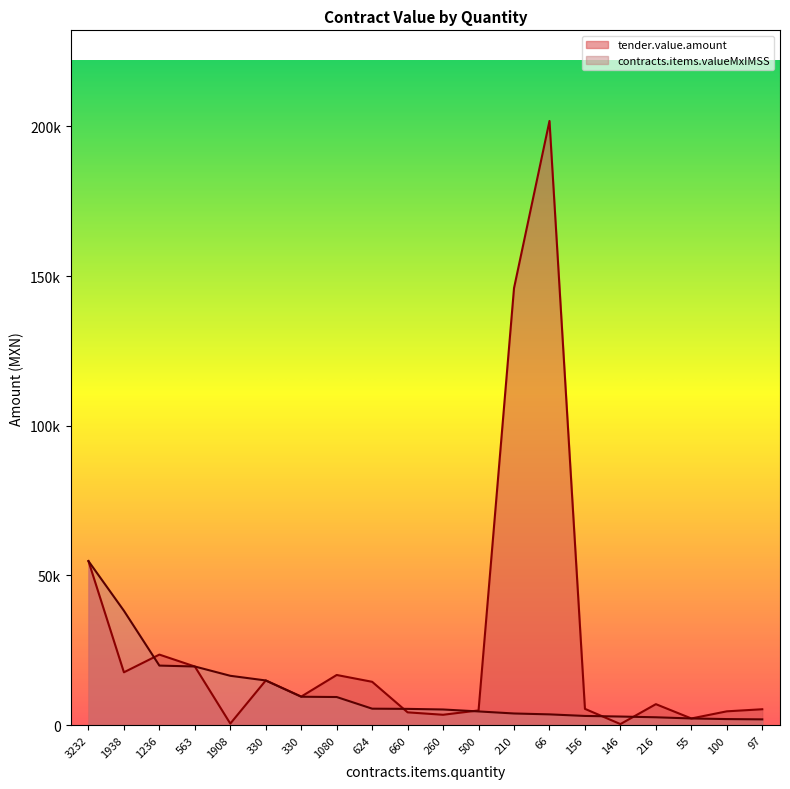

What is the difference between the highest and lowest values at 260?

1764.4